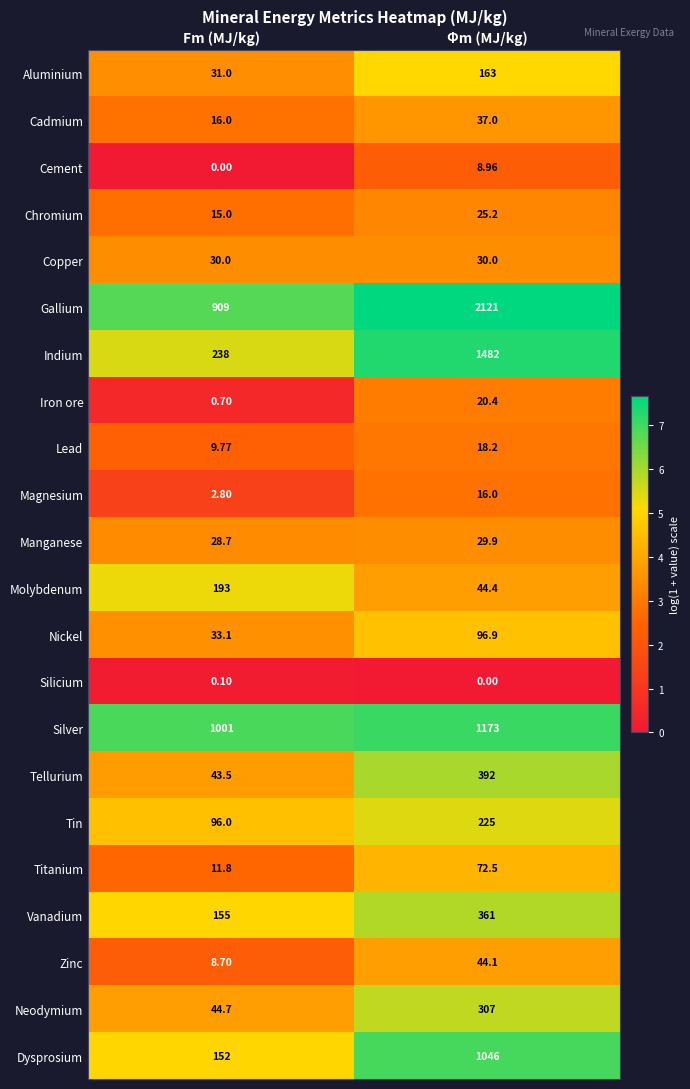

Which series has the largest range (max minus min)?

Indium